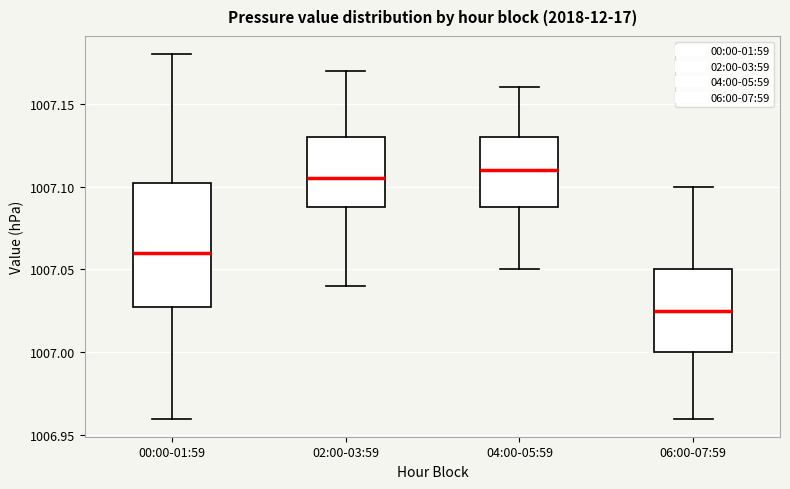

Which box is the tallest, from its lower edge to its upper edge?

00:00-01:59